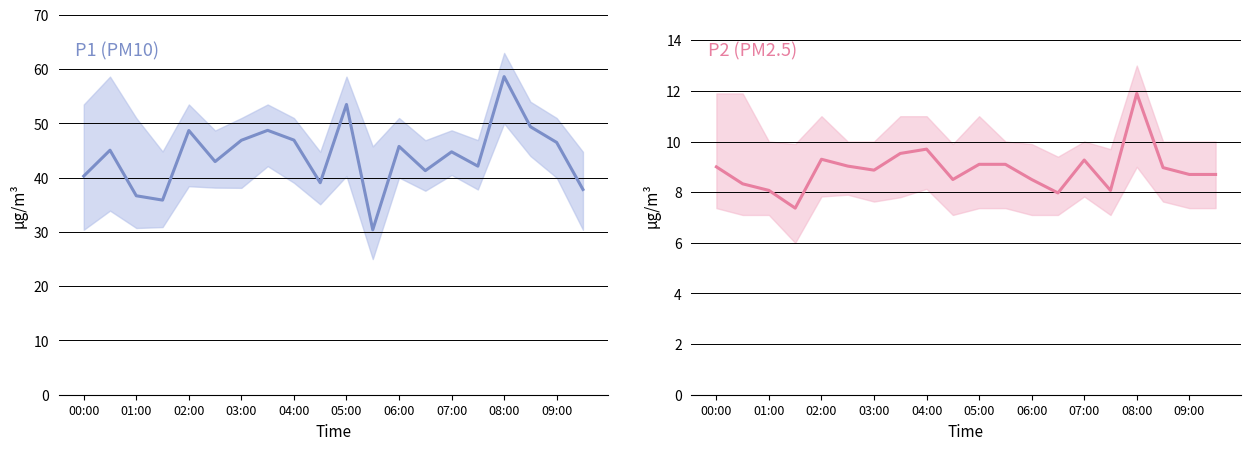

True or false: P1 (PM10) and P2 (PM2.5) intersect in this chart.

False